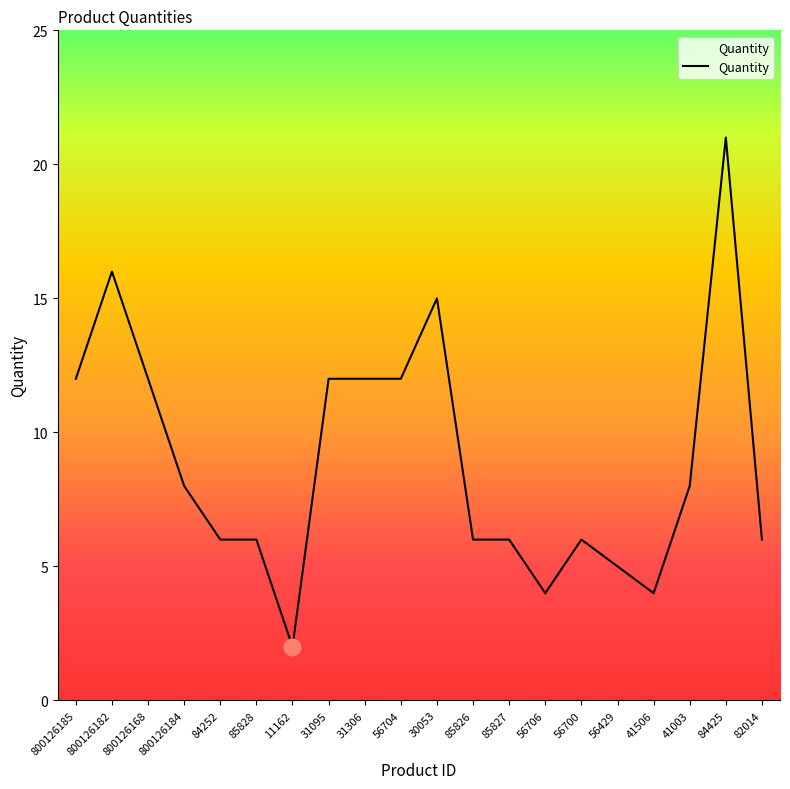

Is it true that the value at 800126168 is 5?

False